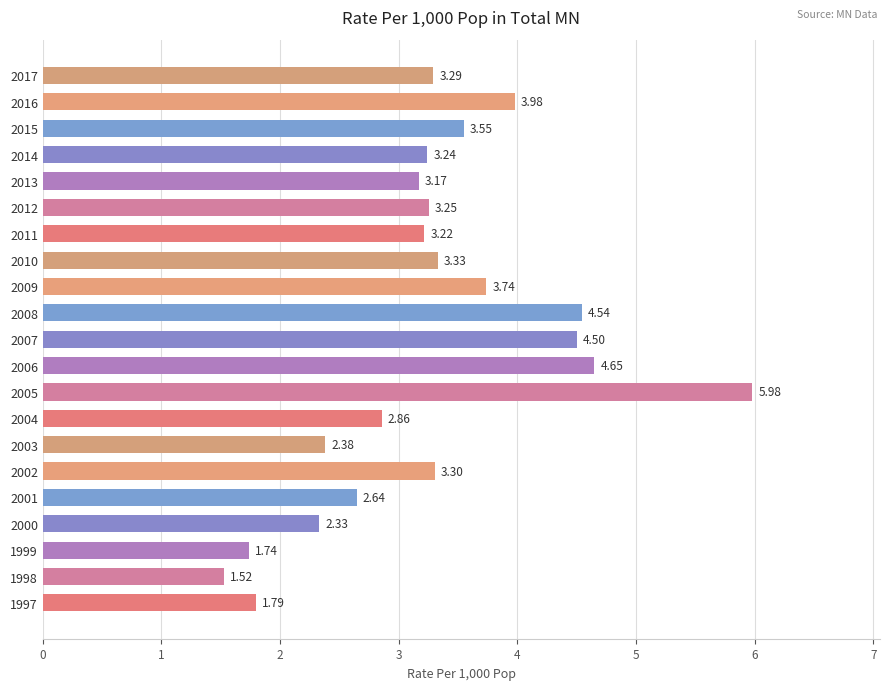

What is the average value?

3.3